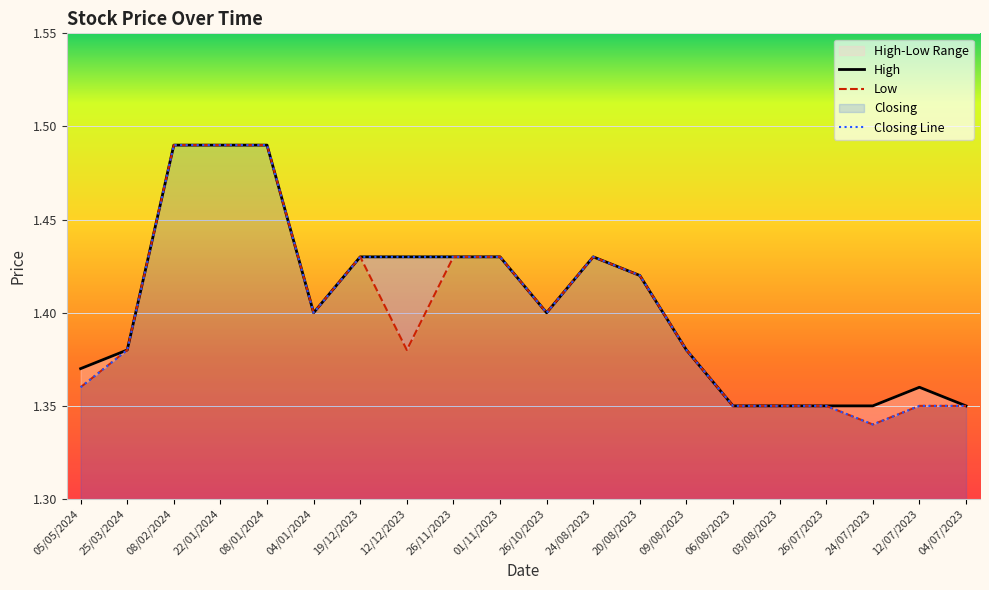

What is the smallest value displayed?

1.3